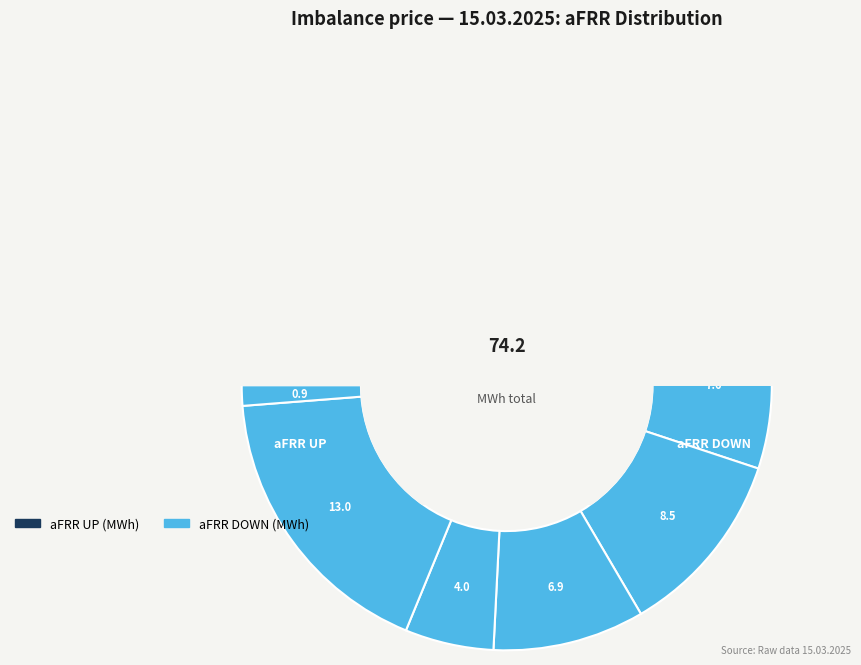

Does 7:45 account for over 50% of the chart?

No